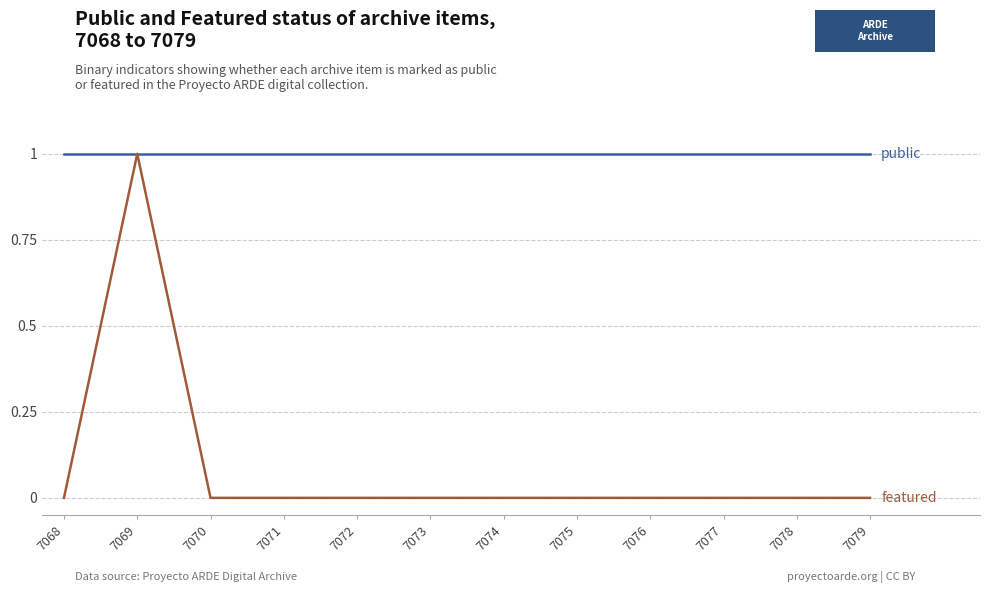

At which category is the sum across all series the highest?

7069